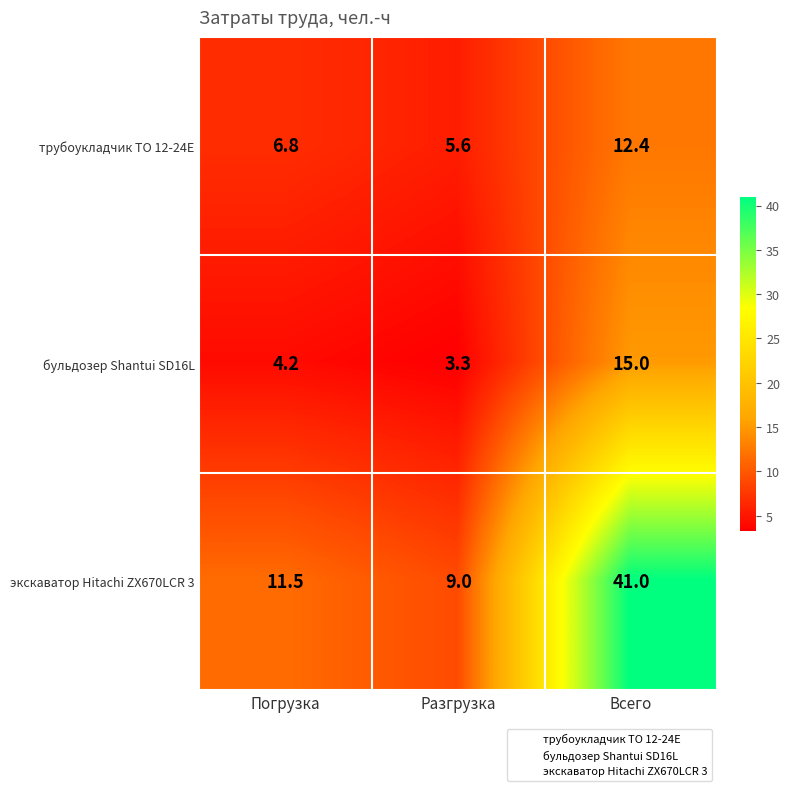

What is the total value across all series at Всего?

68.4